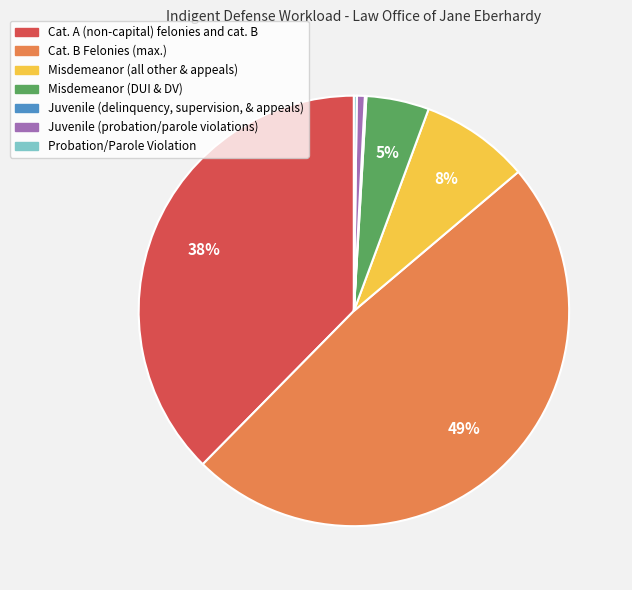

The Cat. B Felonies (max.) slice represents 49% of the pie. True or false?

True